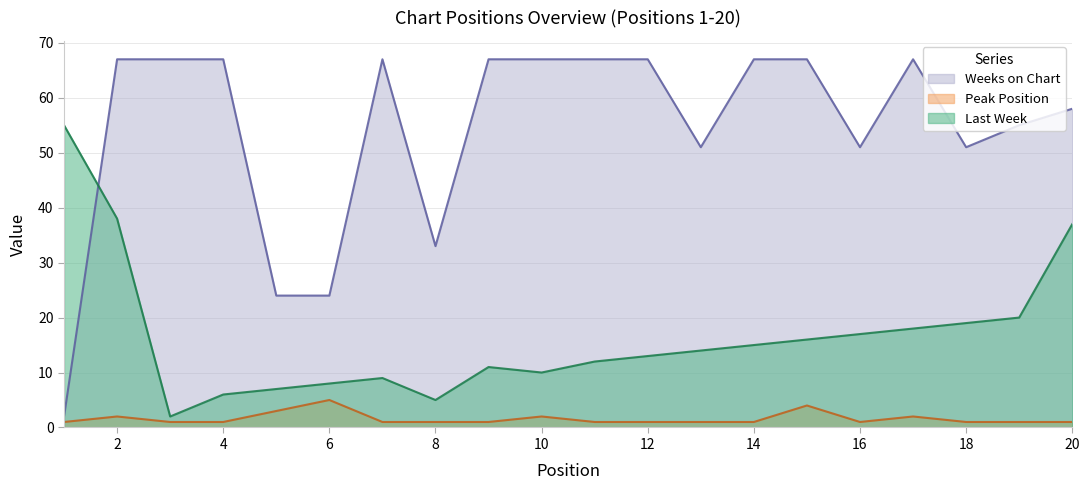

What is the value of the Last Week point at the 15th from the left?

16